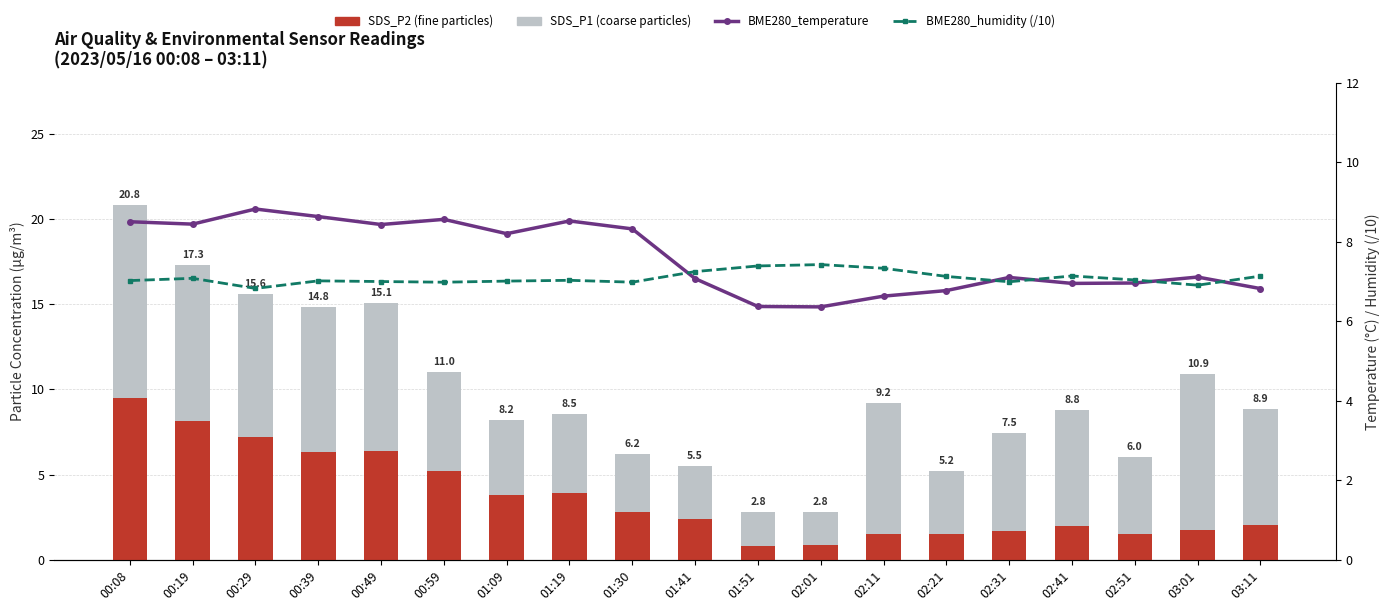

Which label corresponds to the smallest value in the chart?

01:51